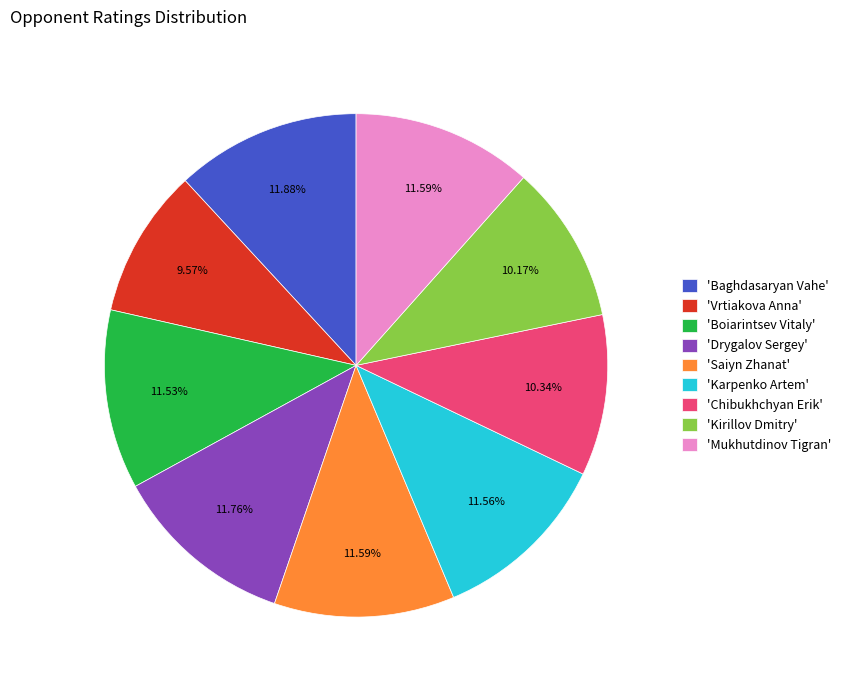

Which has a higher value, 'Baghdasaryan Vahe' or 'Kirillov Dmitry'?

'Baghdasaryan Vahe'